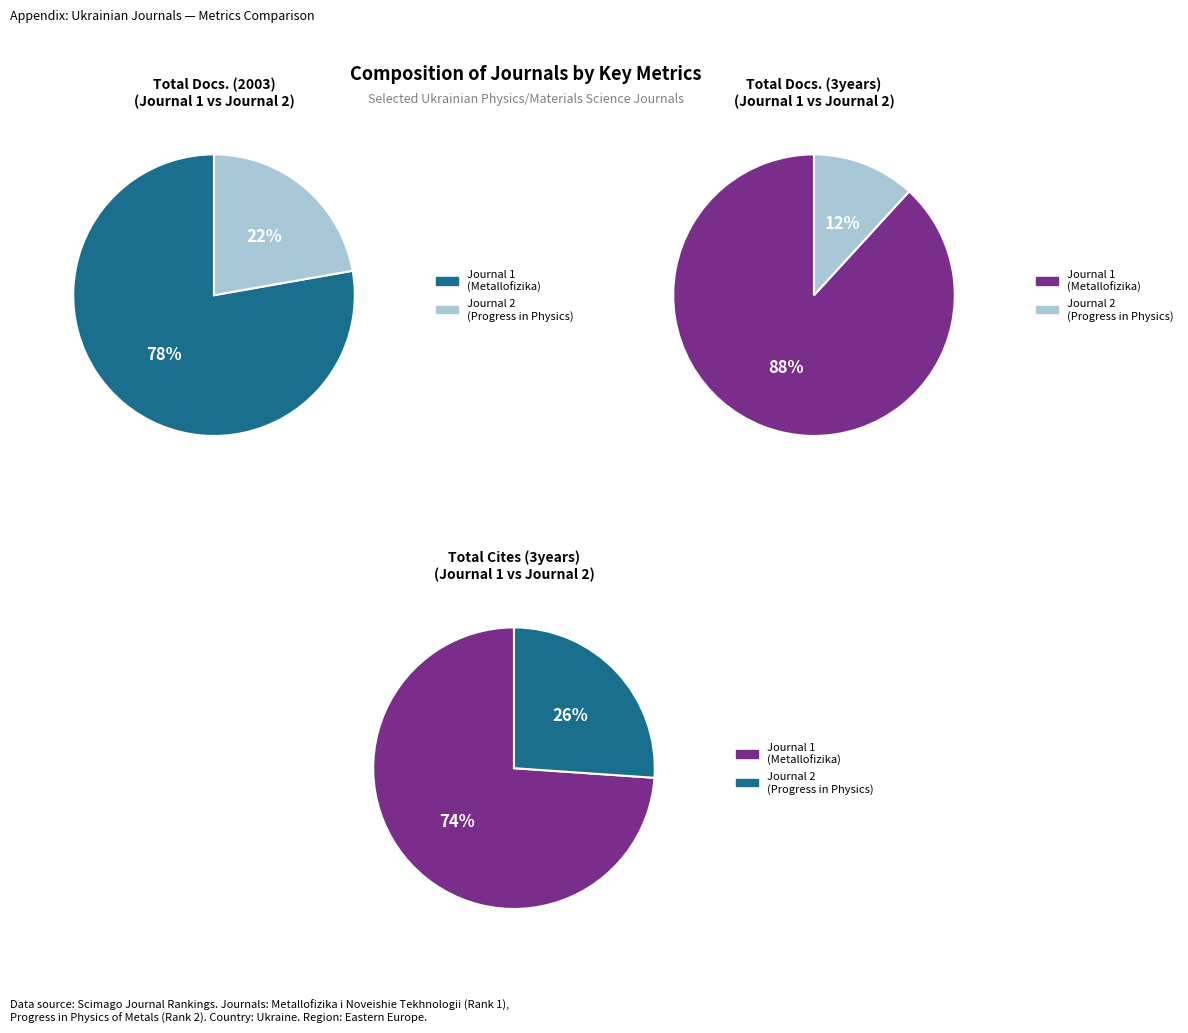

What is the majority slice?

Metallofizika i Noveishie Tekhnologii